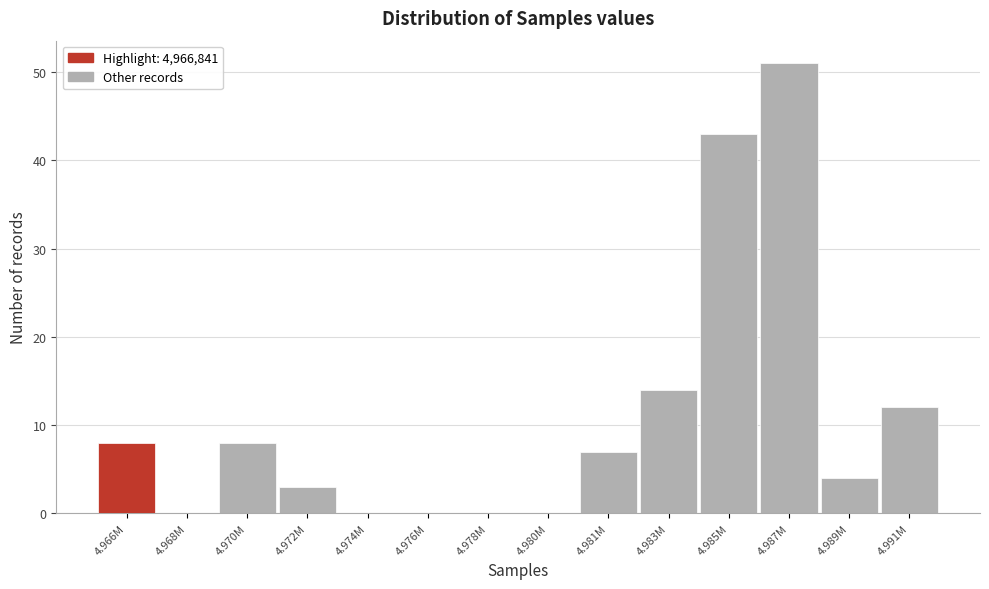

Reading left to right, extract all data points from this chart.

4.966M=8	4.968M=0	4.970M=8	4.972M=3	4.974M=0	4.976M=0	4.978M=0	4.980M=0	4.981M=7	4.983M=14	4.985M=43	4.987M=51	4.989M=4	4.991M=12